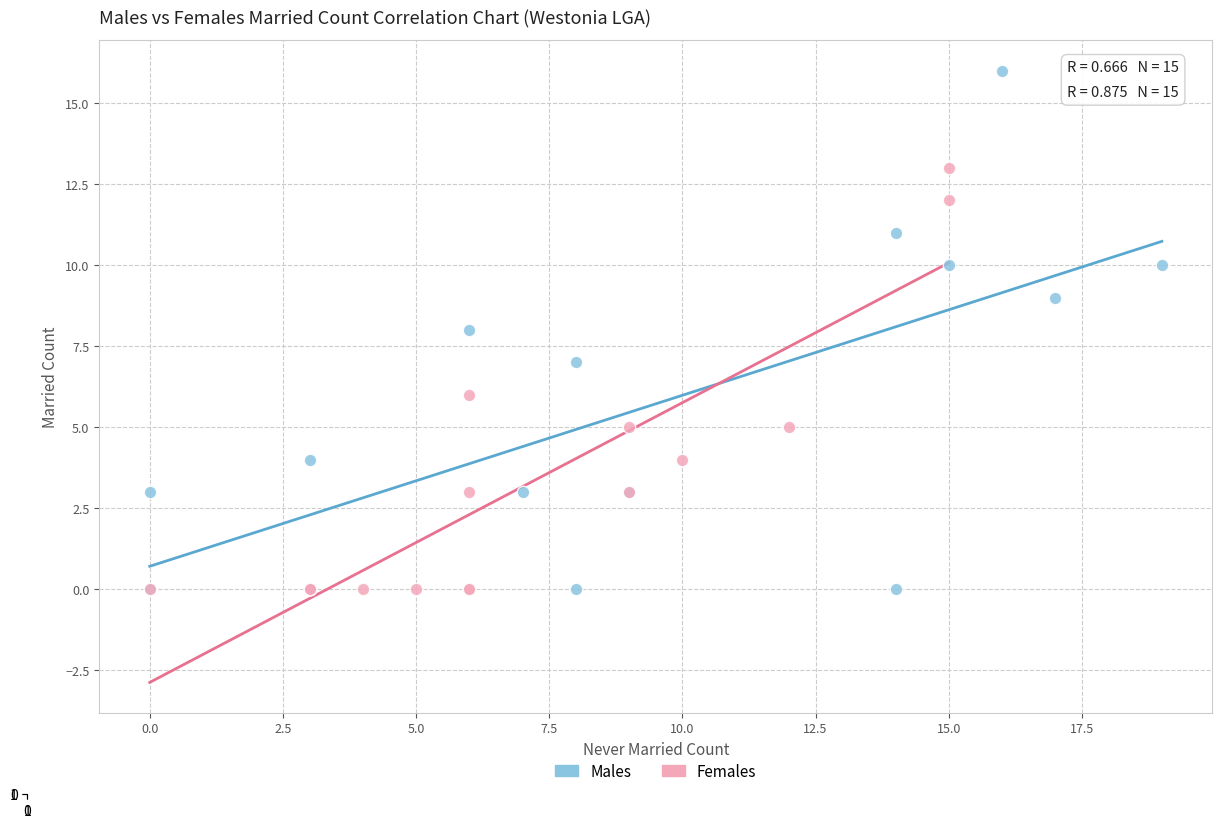

What are all the series names shown in the legend?

Males, Females